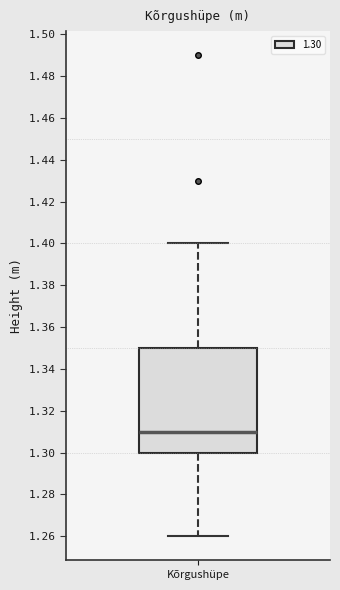

Read this box plot against the y-axis: the position of the median line, the range covered by the box, and the ends of both whiskers. The values are not printed on the chart, so give them approximately, as read against the axis.

median 1.31, box 1.30 to 1.35, whiskers 1.26 to 1.40